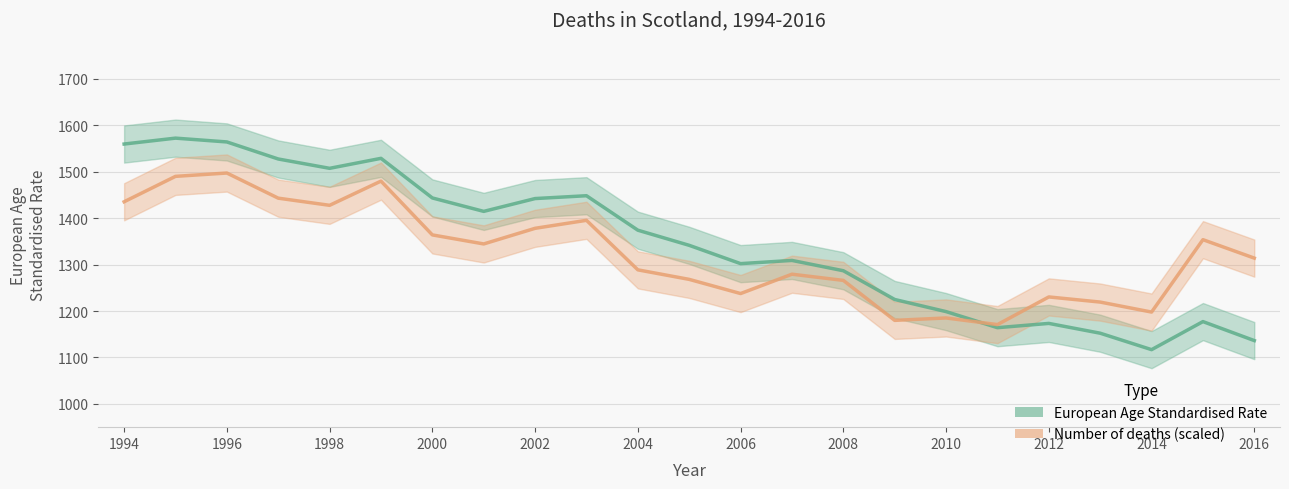

What is the value of the Number of deaths (scaled) point at the 15th from the left?

1266.0